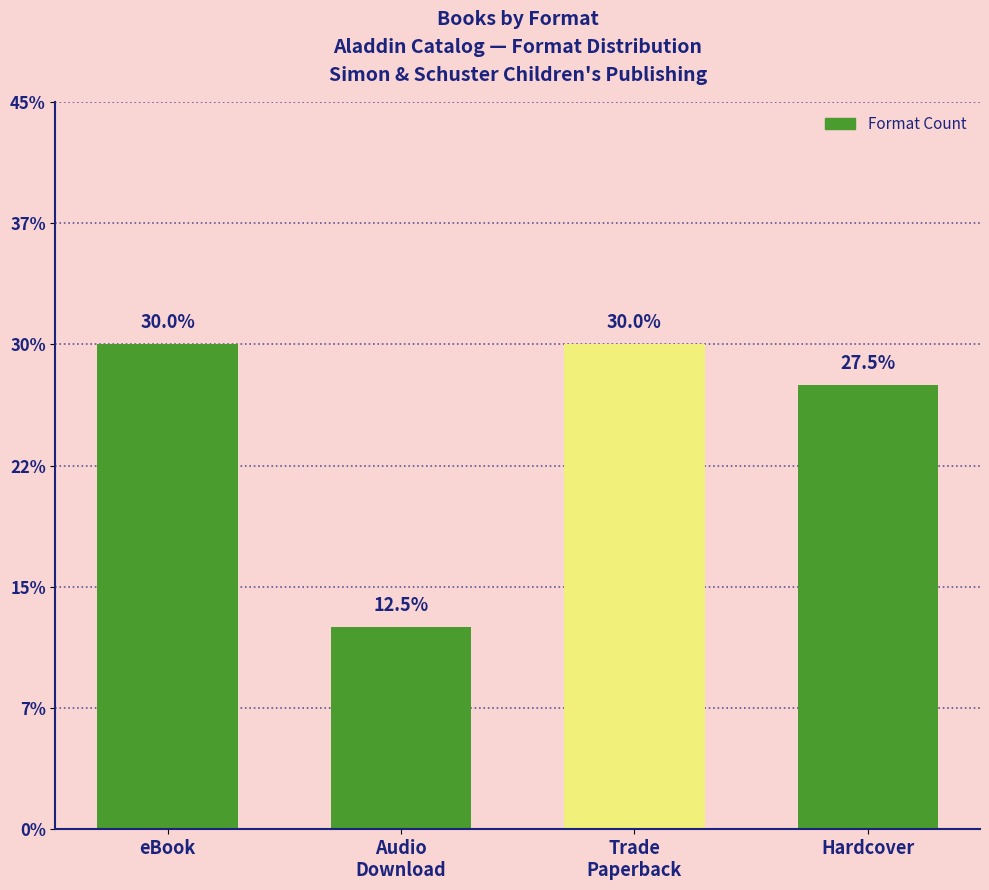

Which category has the highest value across all series?

eBook